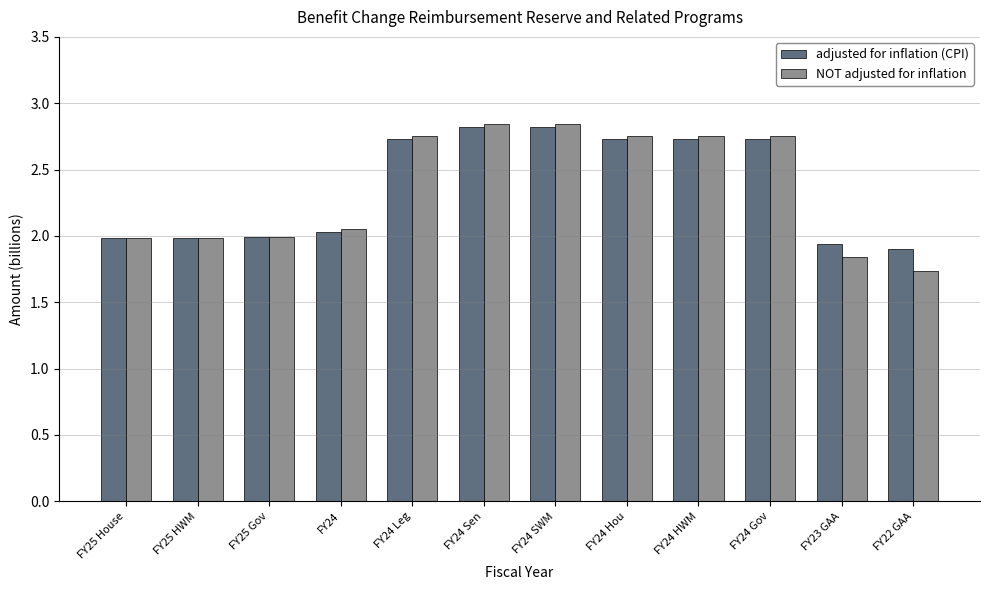

How many bars are there in each group?

2